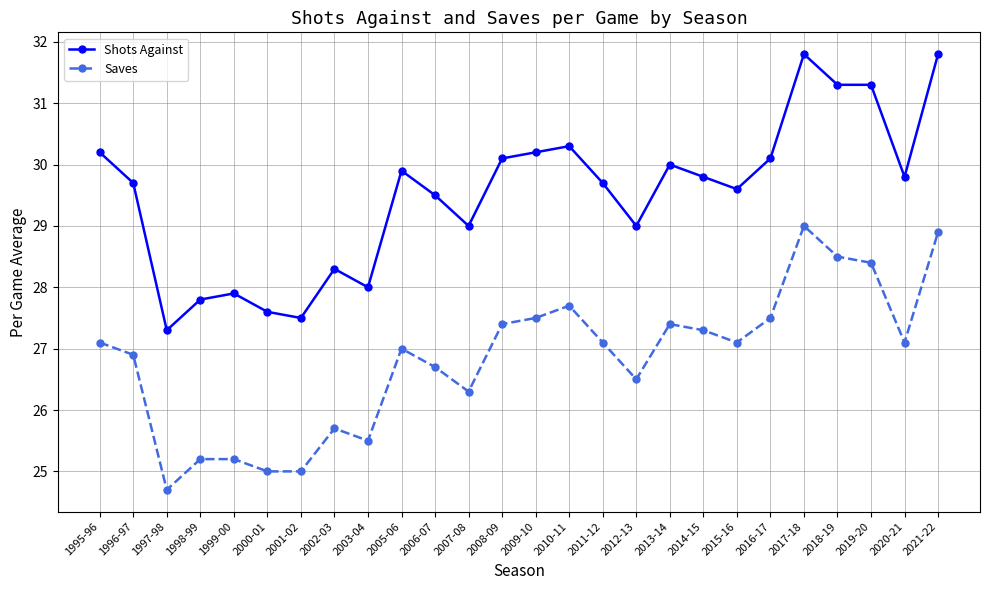

Which series has the largest range (max minus min)?

Shots Against